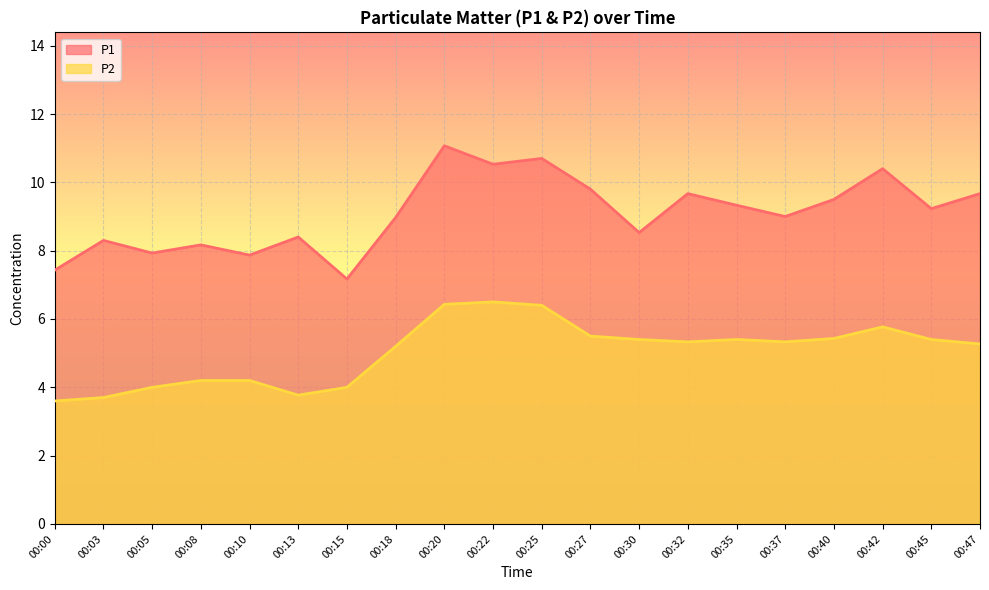

True or false: P2 and P1 cross at least once.

False